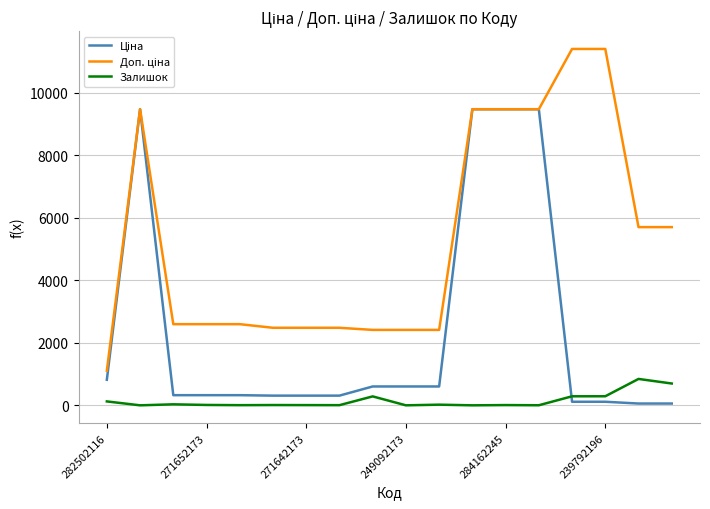

Reading left to right, list all the values displayed in this chart.

Ціна: 818.5	9480.1	324.8	324.8	324.8	310.3	310.3	310.3	603.7	603.7	603.7	9480.1	9480.1	9480.1	114.1	114.1	57.0	57.0
Доп. ціна: 1109.2	9480.1	2598.3	2598.3	2598.3	2482.4	2482.4	2482.4	2414.8	2414.8	2414.8	9480.1	9480.1	9480.1	11410.0	11410.0	5705.0	5705.0
Залишок: 125.0	0.0	32.0	12.0	5.0	9.0	7.0	5.0	286.0	0.0	21.0	0.0	8.0	2.0	289.0	290.0	845.0	698.0